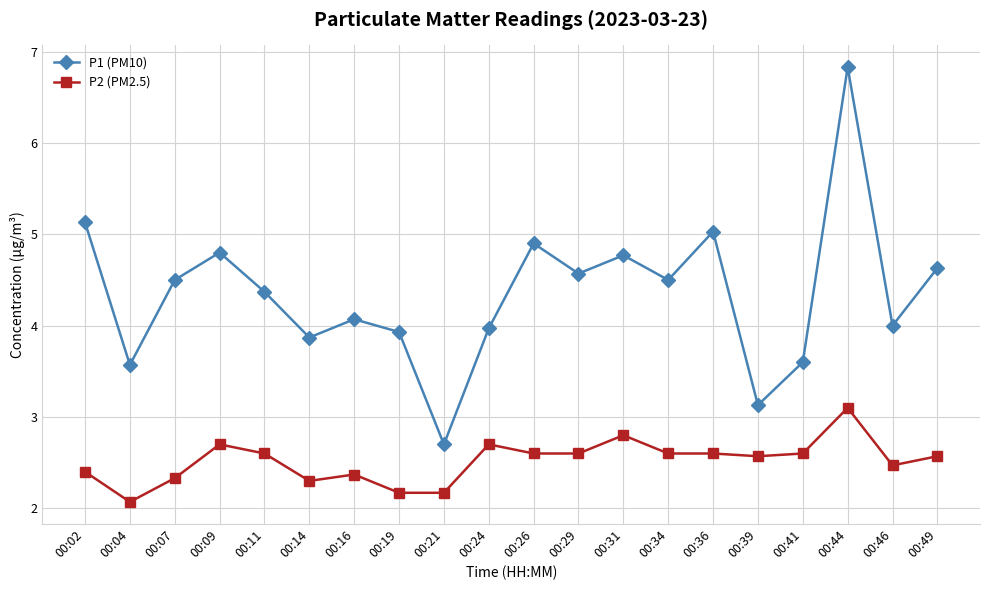

Count the number of categories in the chart.

20